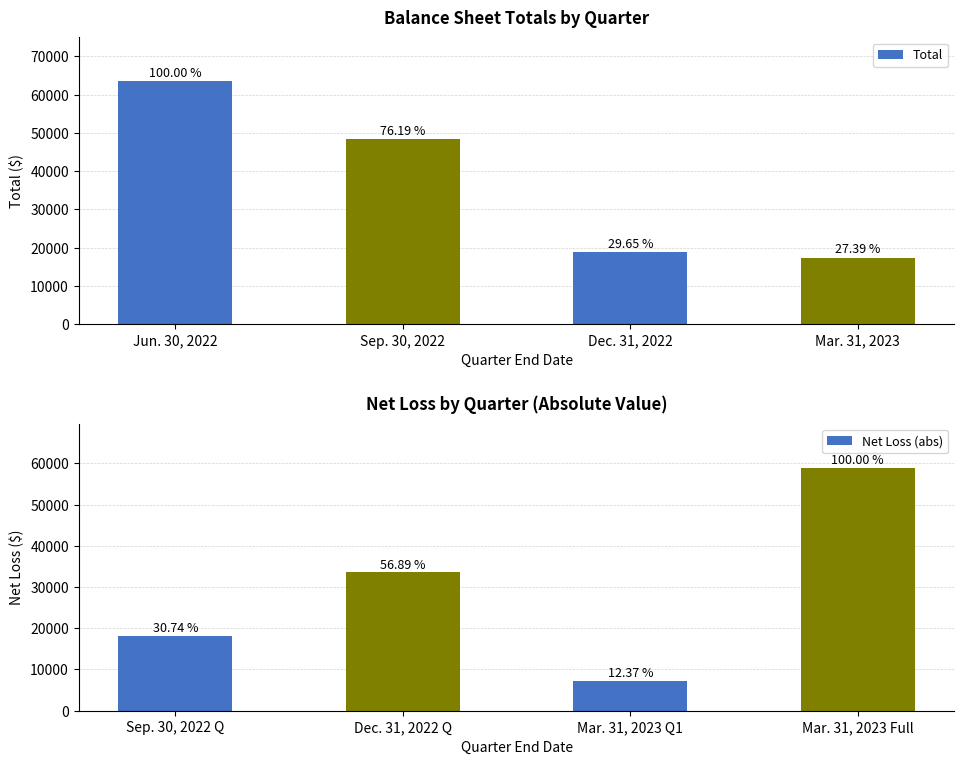

Count the number of categories in the chart.

4